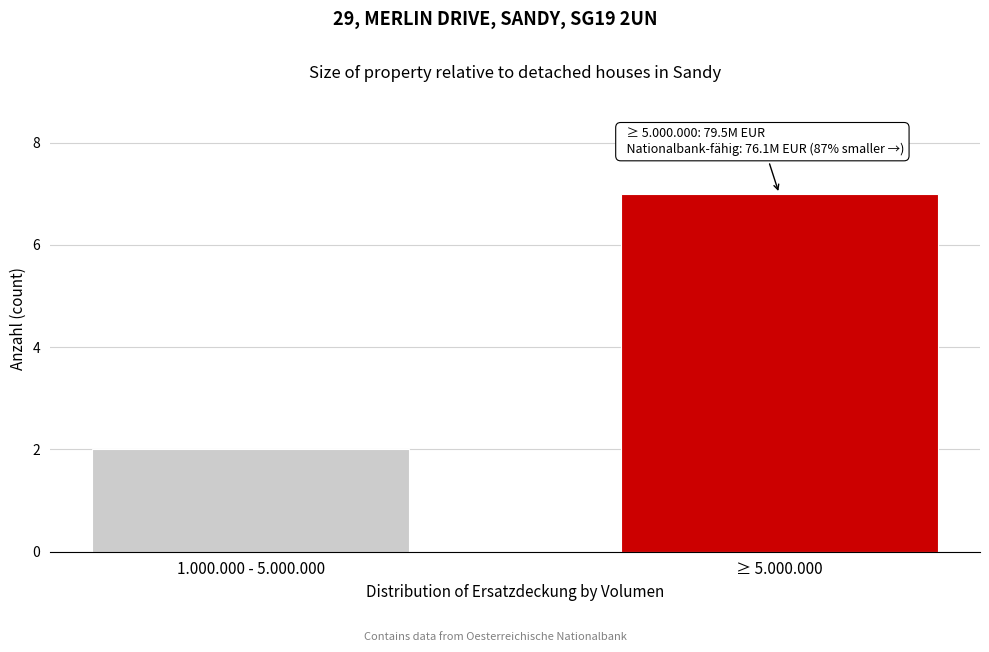

Reading left to right, list all the values displayed in this chart.

1.000.000 - 5.000.000=2	≥ 5.000.000=7